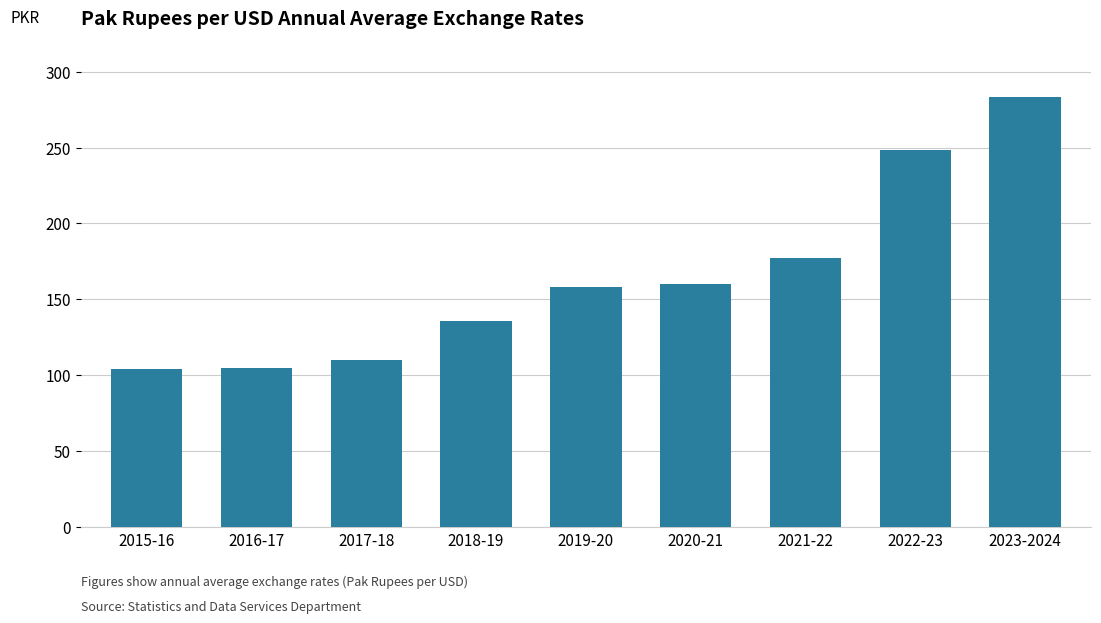

Where is the data nearest to the value 193?

2021-22